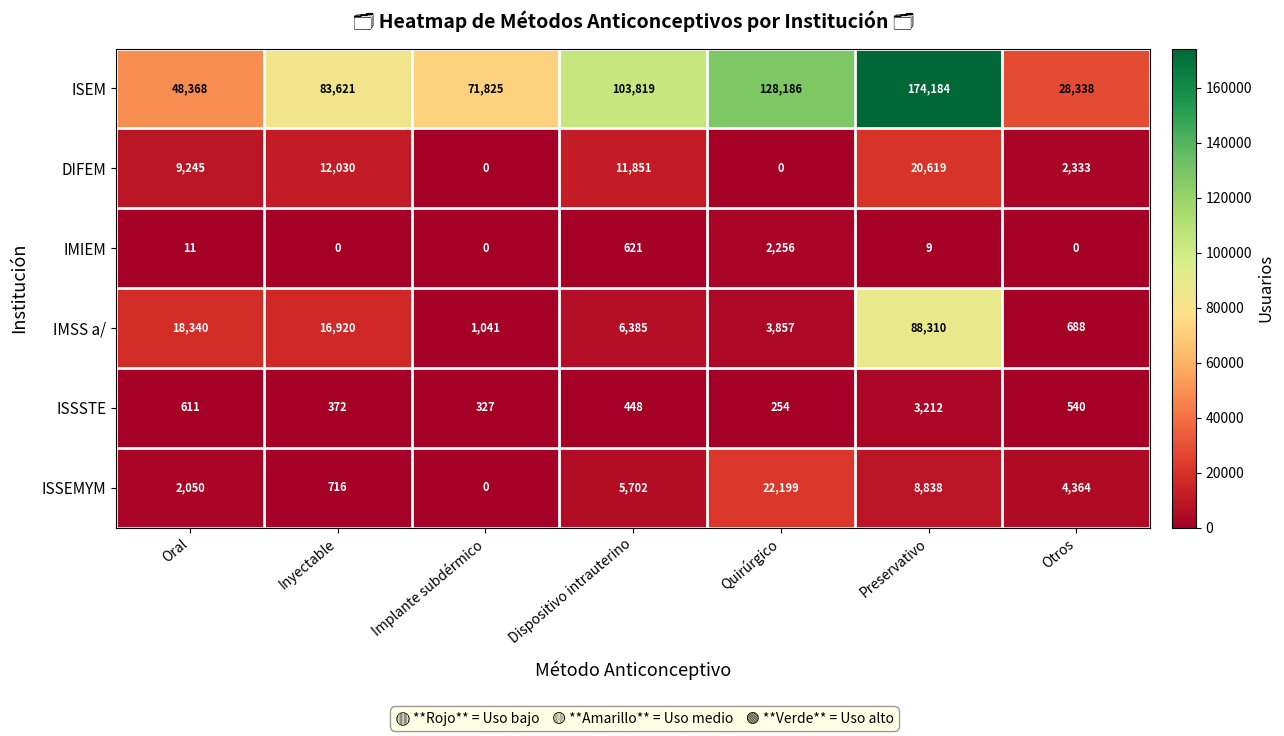

What is the total value across all series at Otros?

36263